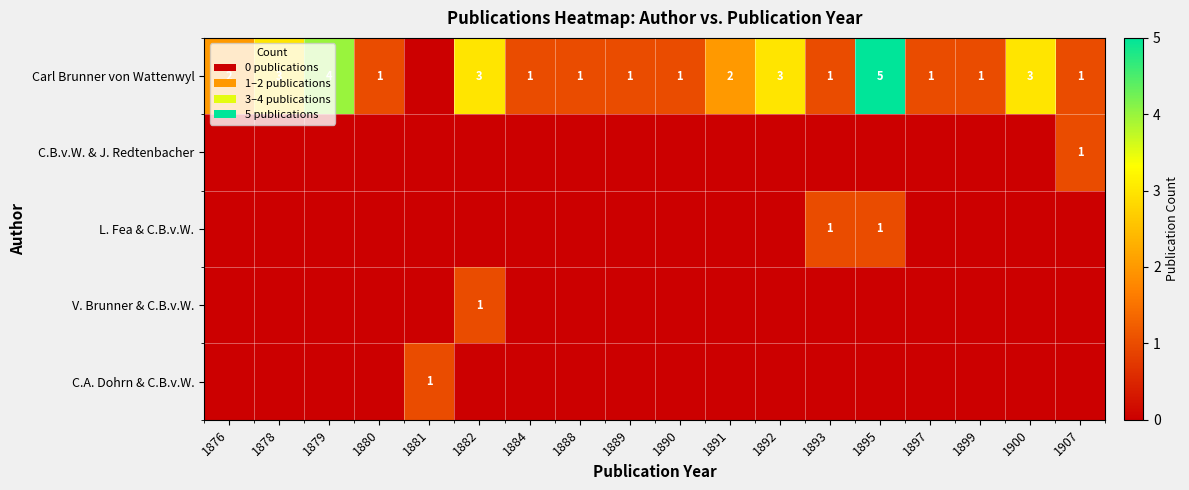

Is it true that Carl Brunner von Wattenwyl equals 5 at 1895?

True